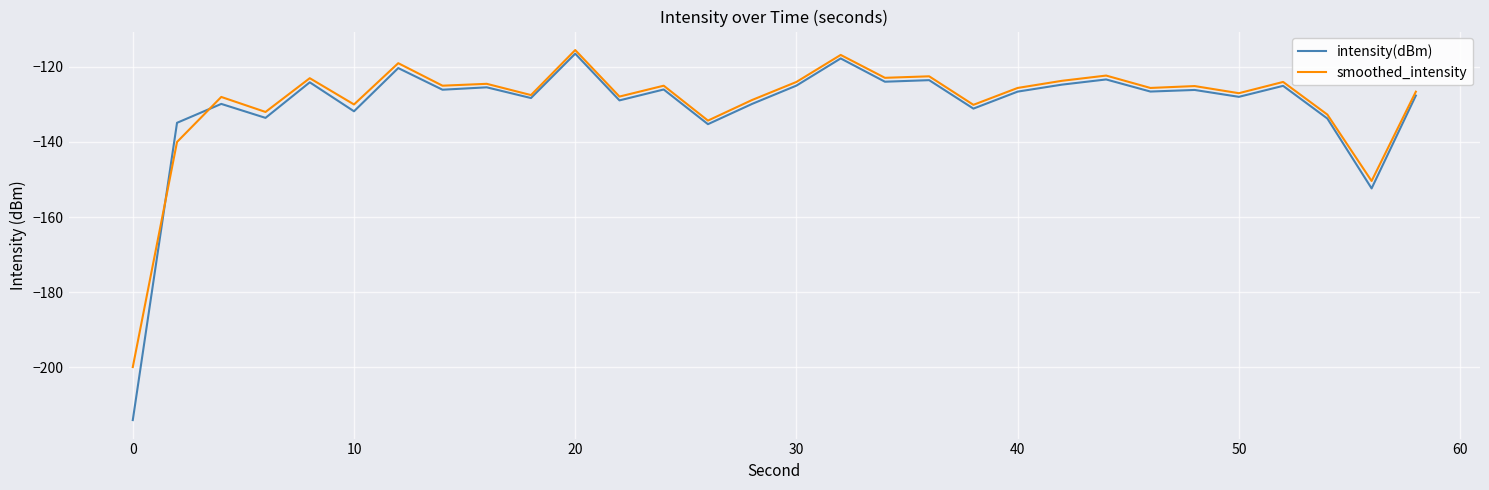

Which series has the widest spread of values?

intensity(dBm)